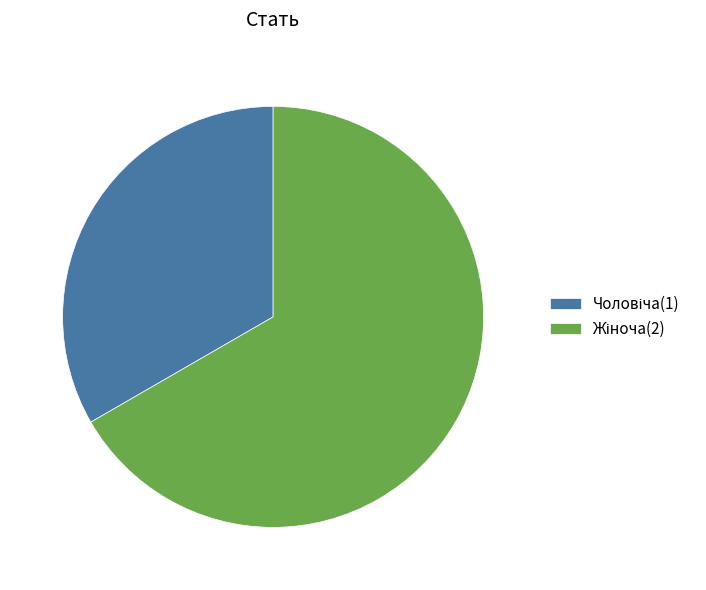

Is there a majority slice in this chart?

Yes